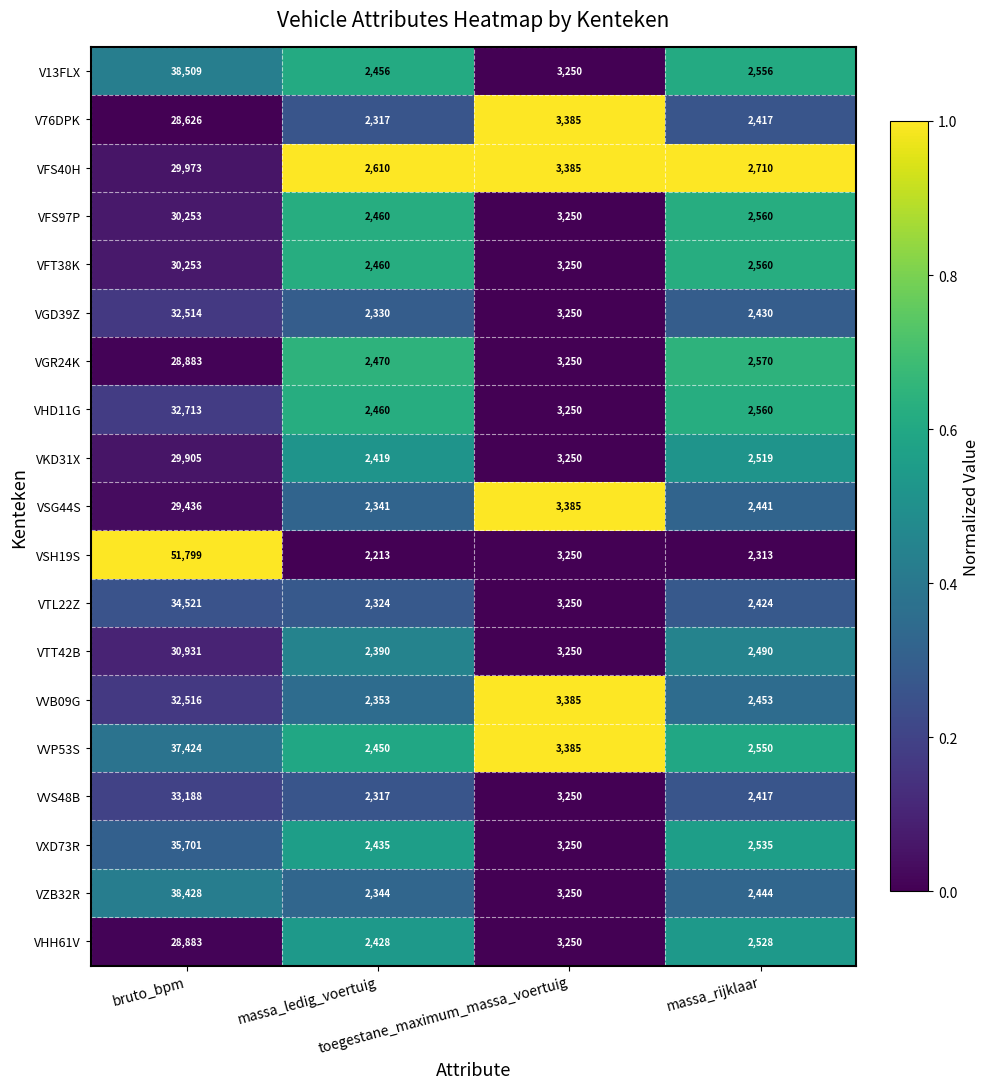

What is the maximum value shown in the chart?

51799